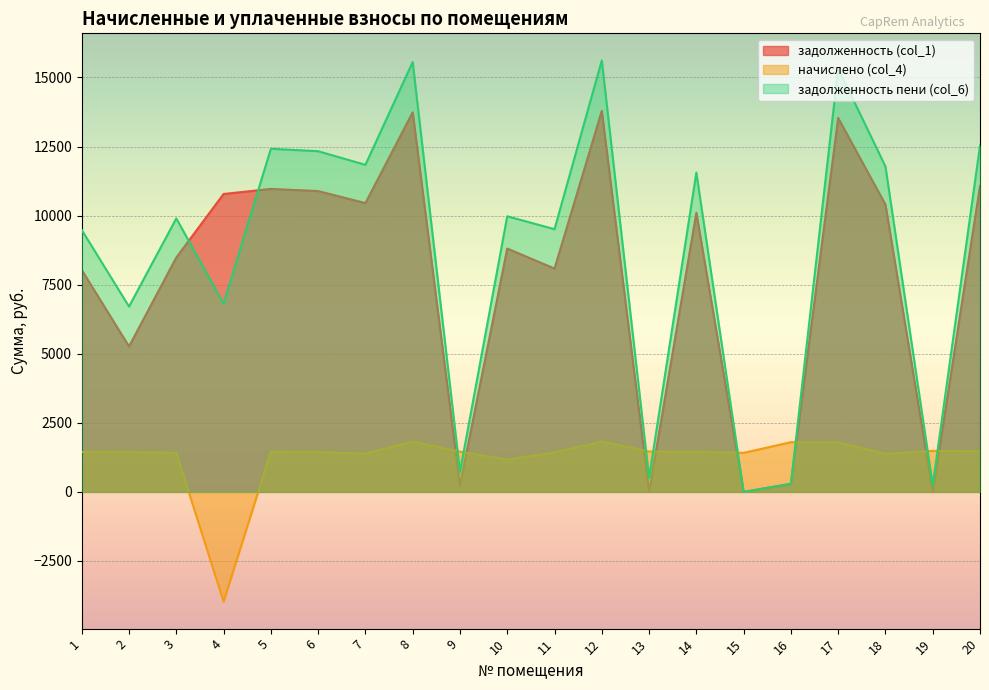

How many data points in задолженность (col_1) are above 10100?

10